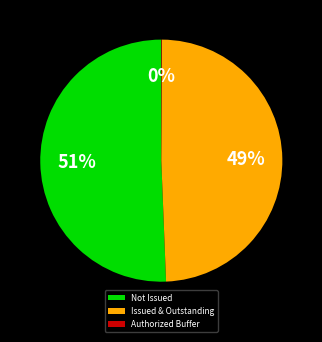

Which slice is the largest?

Not Issued